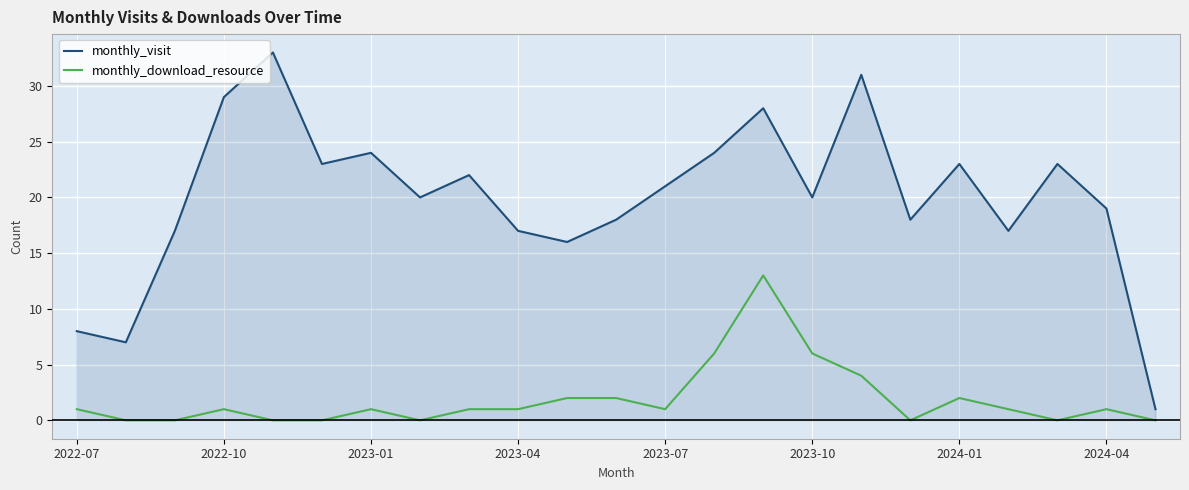

True or false: monthly_visit has more than 1 points higher than both neighbors.

True